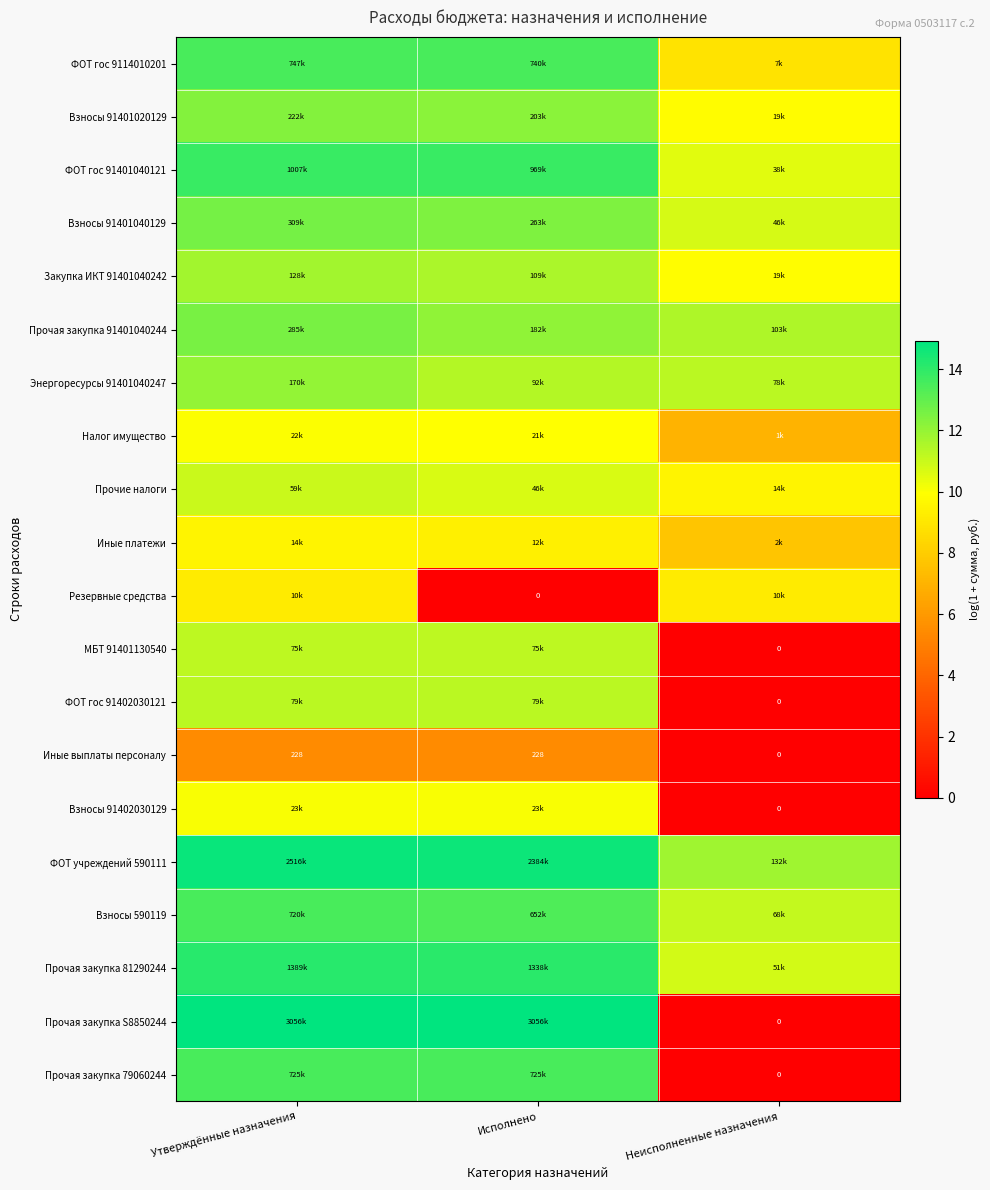

At which label does Взносы 590119 reach its peak?

Утверждённые назначения